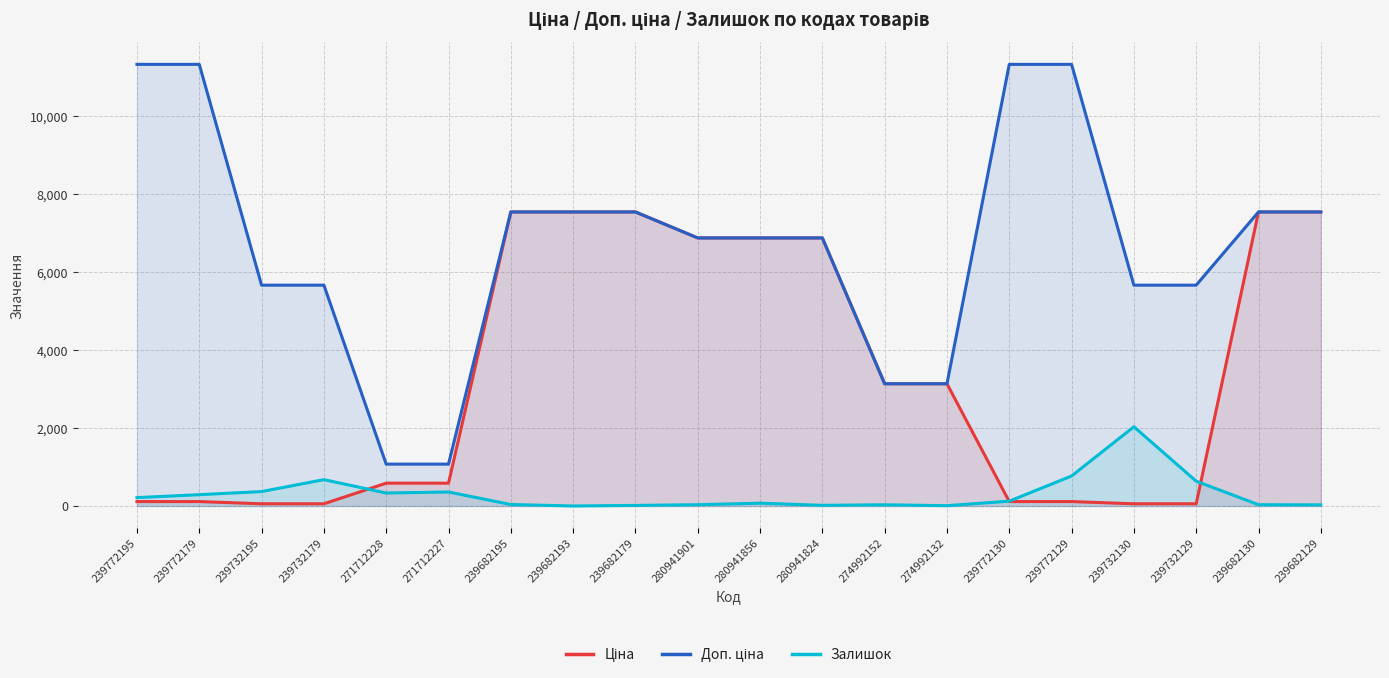

How many interior local peaks does the Залишок series have?

5